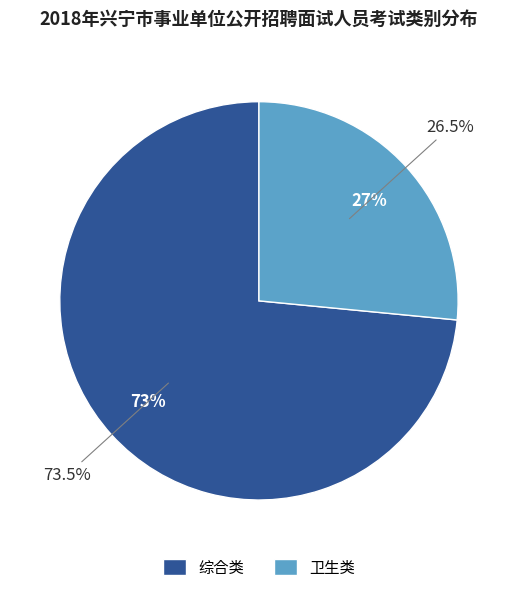

Is it true that 综合类 is 88% of the pie?

False